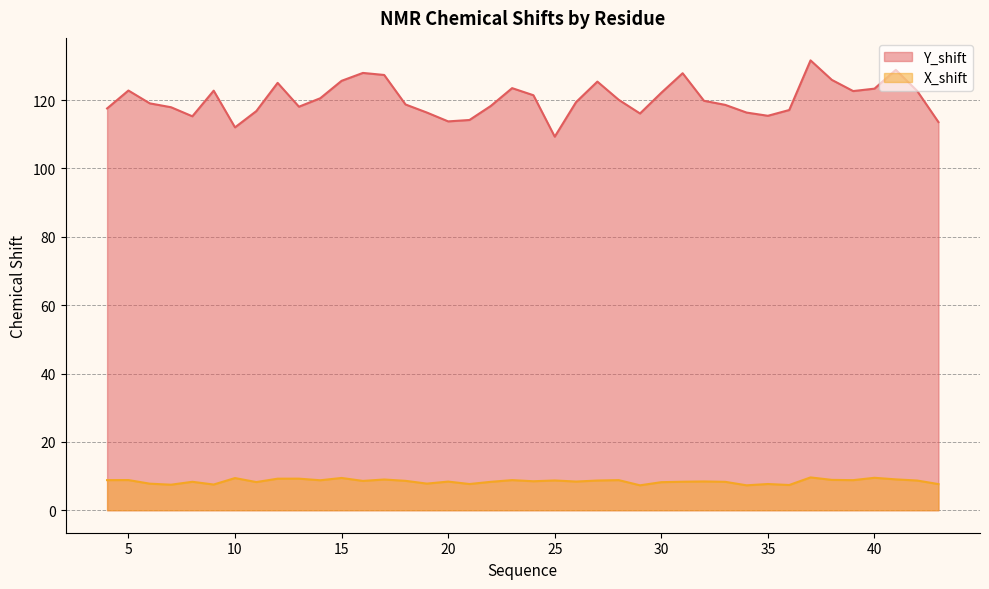

True or false: Y_shift and X_shift cross at least once.

False